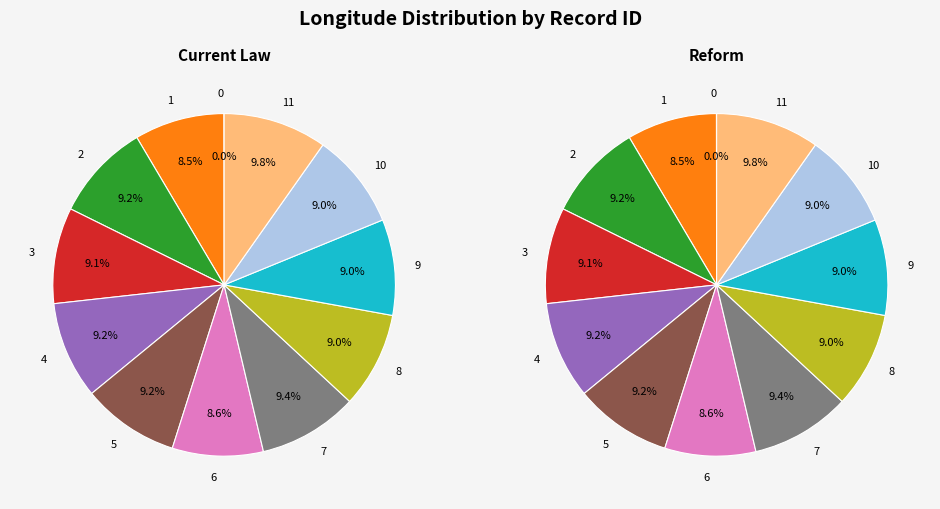

The 1 slice represents 18% of the pie. True or false?

False